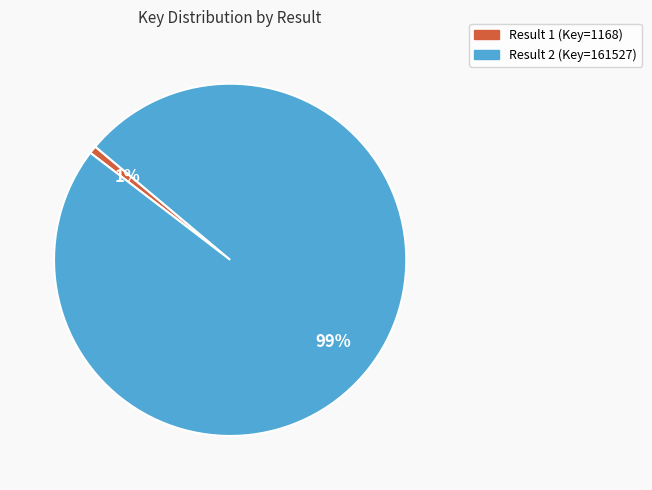

Count the number of slices in the pie.

2